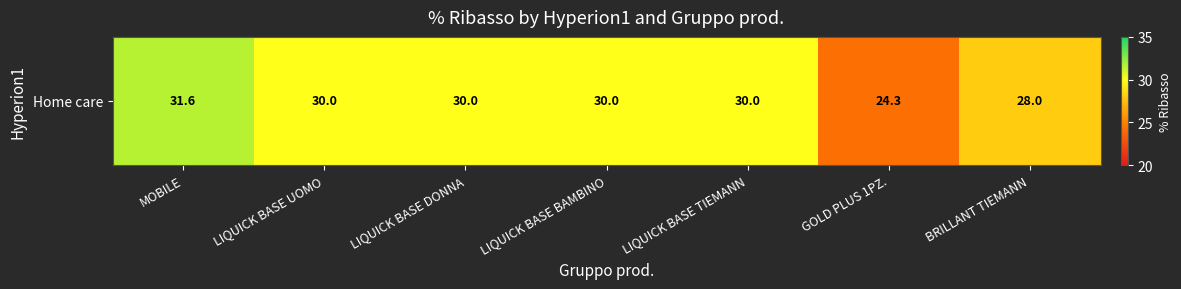

What is the ratio of the value at LIQUICK BASE BAMBINO to the value at LIQUICK BASE UOMO?

1.0